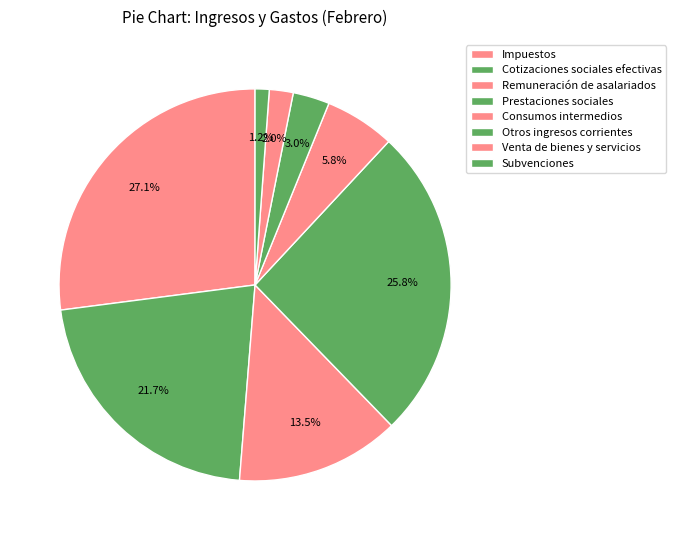

Combined, do Venta de bienes y servicios and Impuestos account for over 50%?

No